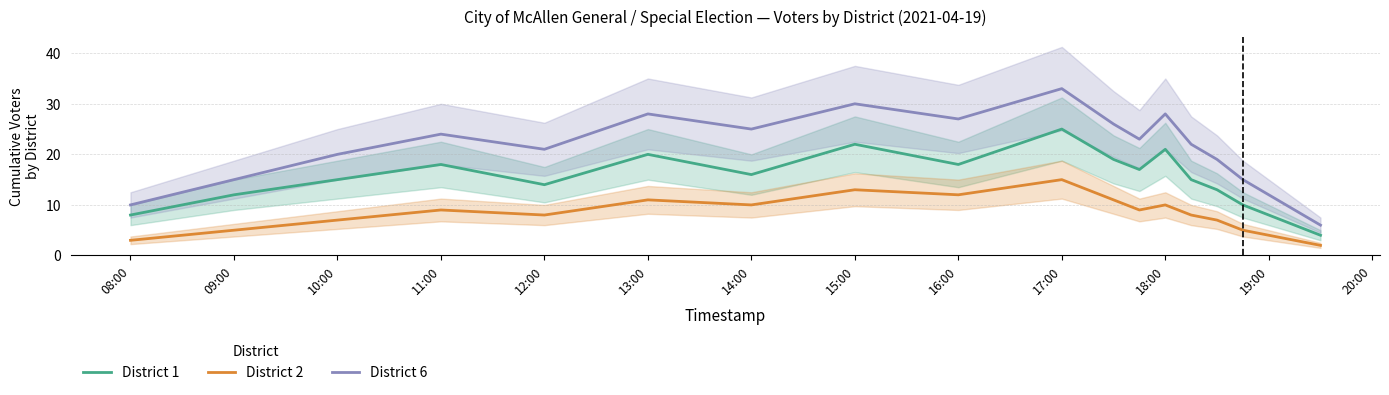

True or false: District 6 and District 1 cross at least once.

False